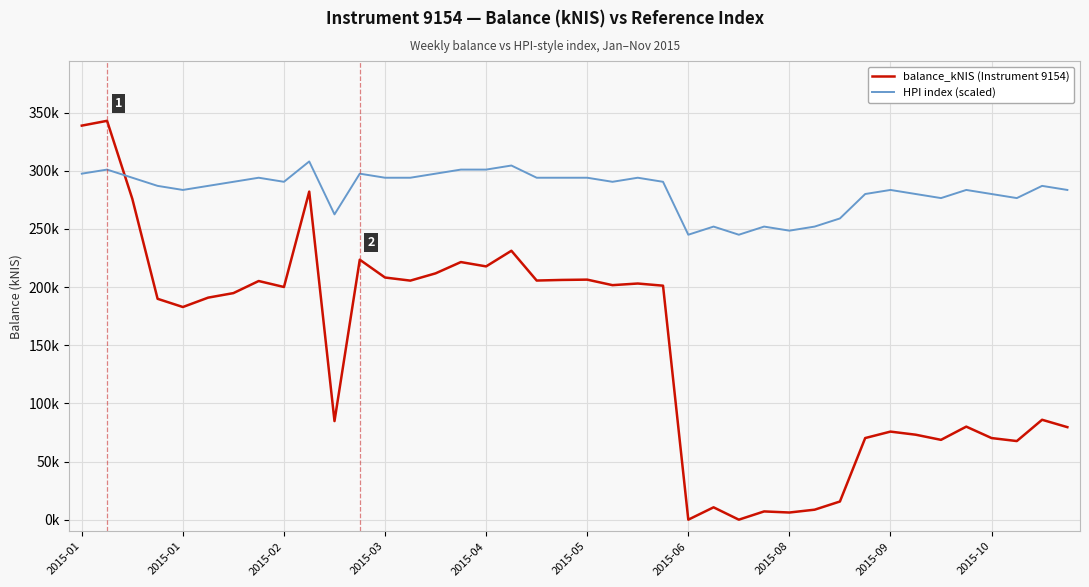

What are all the series names shown in the legend?

balance_kNIS (Instrument 9154), HPI index (scaled)